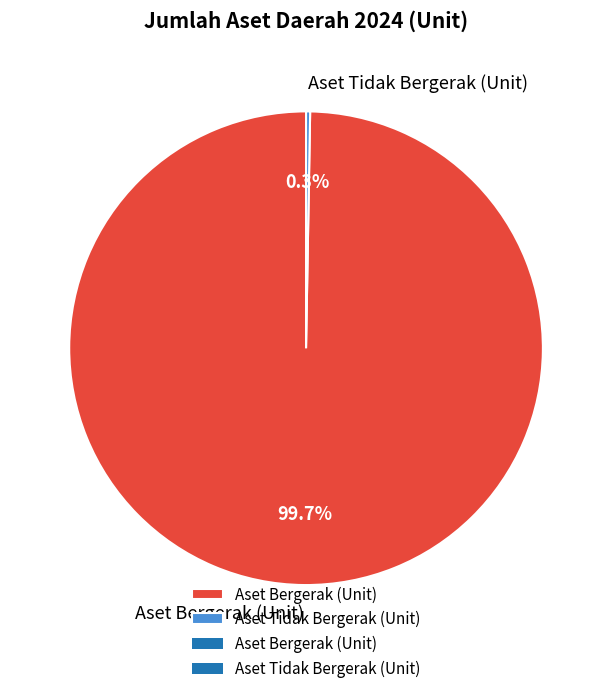

Which category has the biggest portion of the pie?

Aset Bergerak (Unit)